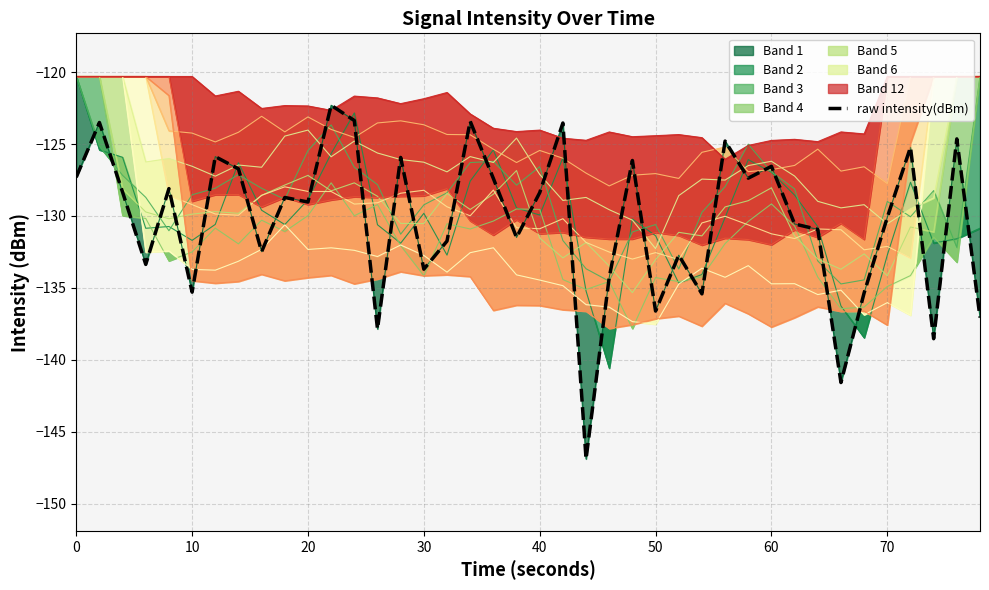

What is the greatest value displayed?

-122.3